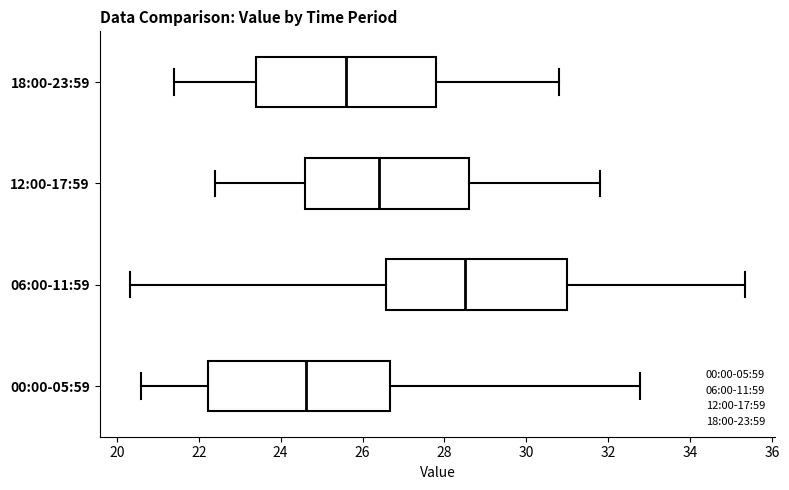

Reading bottom to top, read every box against the x-axis: the position of its median line, the range the box covers, and the ends of its whiskers. The values are not printed on the chart, so give them approximately, as read against the axis.

00:00-05:59: median 24.6, box 22.2 to 26.6, whiskers 20.6 to 32.8
06:00-11:59: median 28.6, box 26.6 to 31.0, whiskers 20.4 to 35.4
12:00-17:59: median 26.4, box 24.6 to 28.6, whiskers 22.4 to 31.8
18:00-23:59: median 25.6, box 23.4 to 27.8, whiskers 21.4 to 30.8